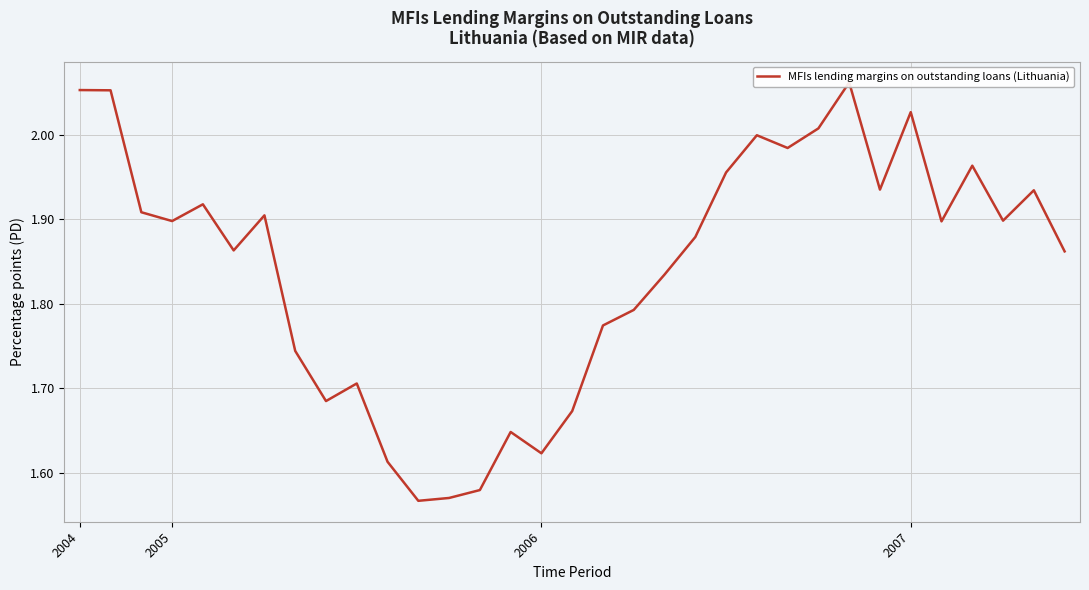

What is the smallest value displayed?

1.6